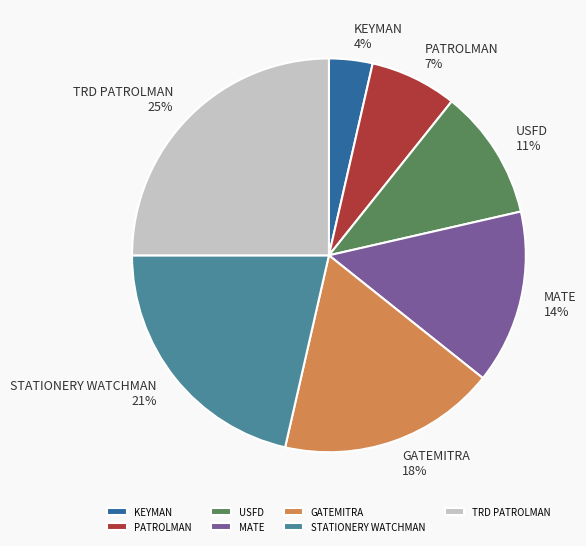

What is the ratio of the value at MATE to the value at STATIONERY WATCHMAN?

0.7